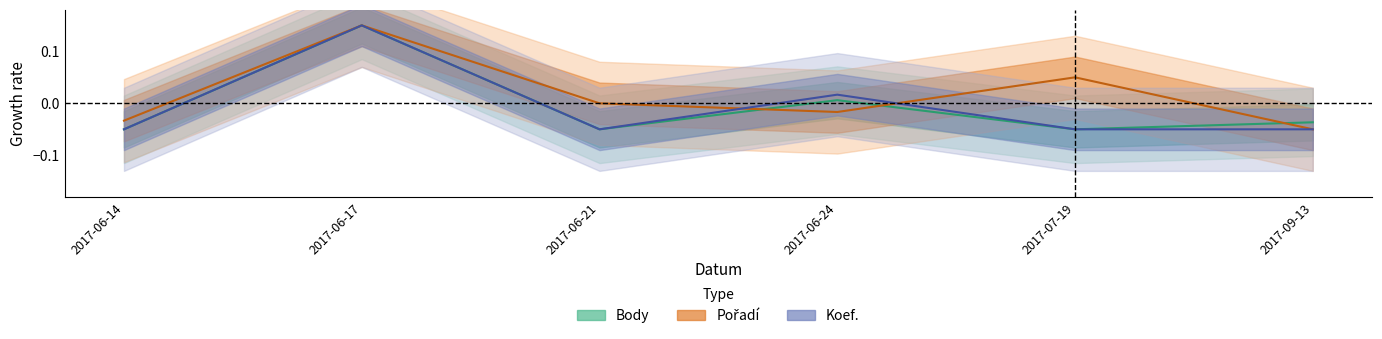

What is the approximate value of Body at 2017-06-17?

0.2